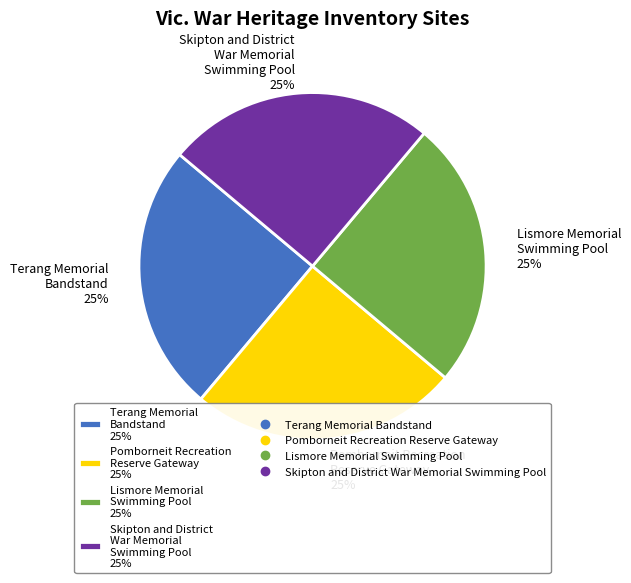

What is the ratio of the value at Pomborneit Recreation Reserve Gateway 25% to the value at Terang Memorial Bandstand 25%?

1.0